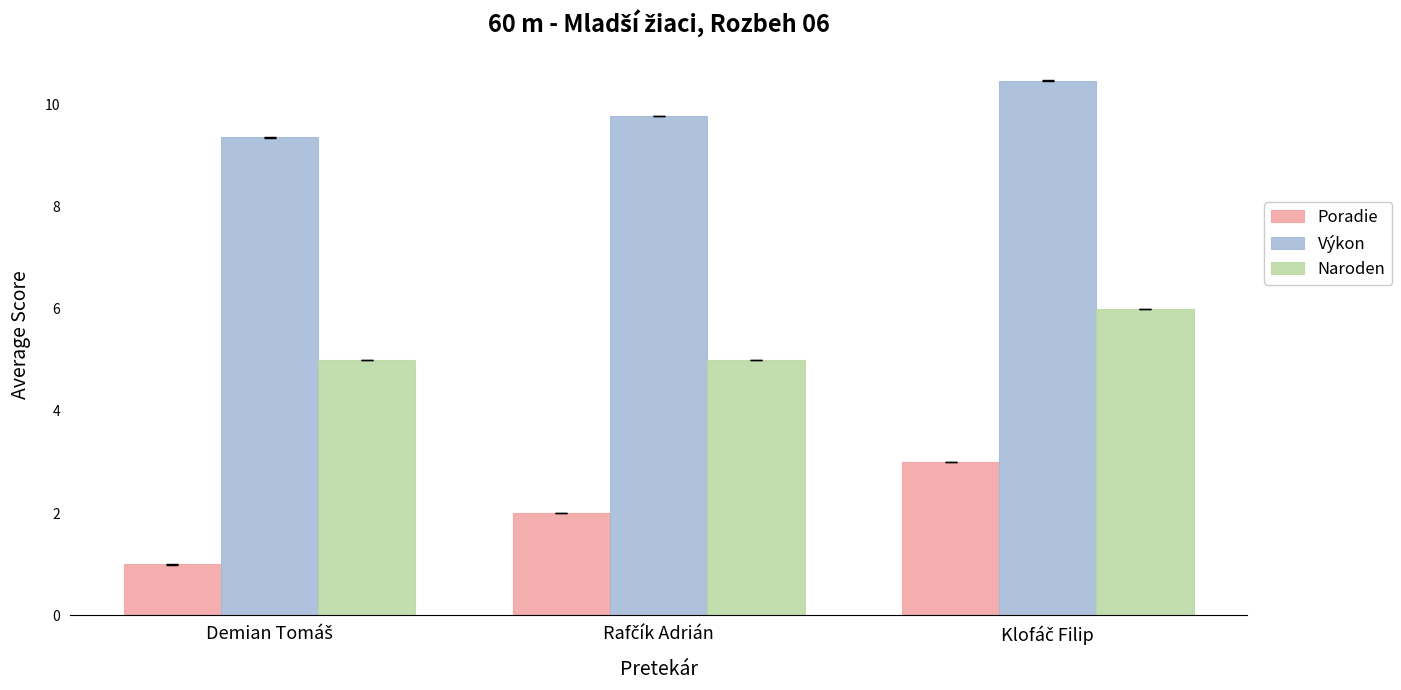

Which series has the largest total across all categories?

Výkon